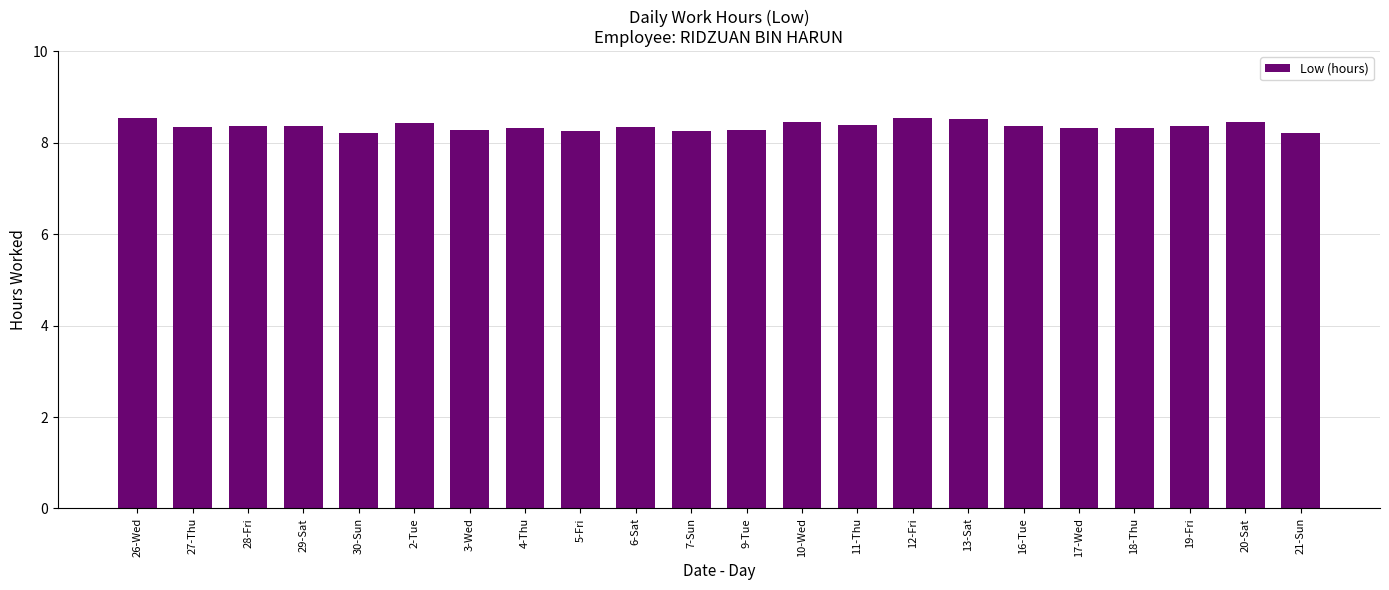

True or false: the data shows 8.4 at 11-Thu.

True